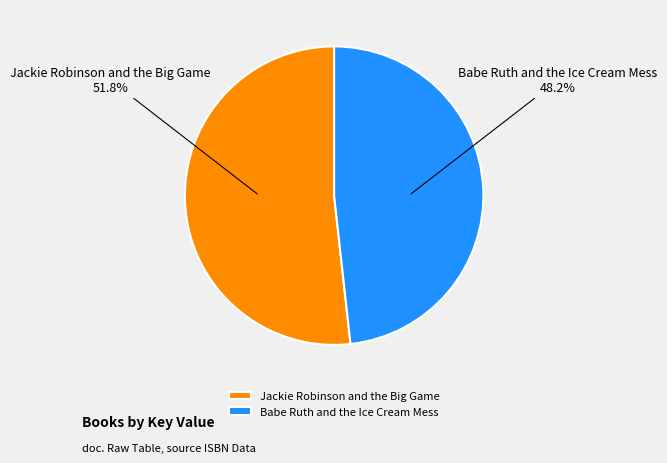

Rank the categories by value from lowest to highest.

Babe Ruth and the Ice Cream Mess, Jackie Robinson and the Big Game